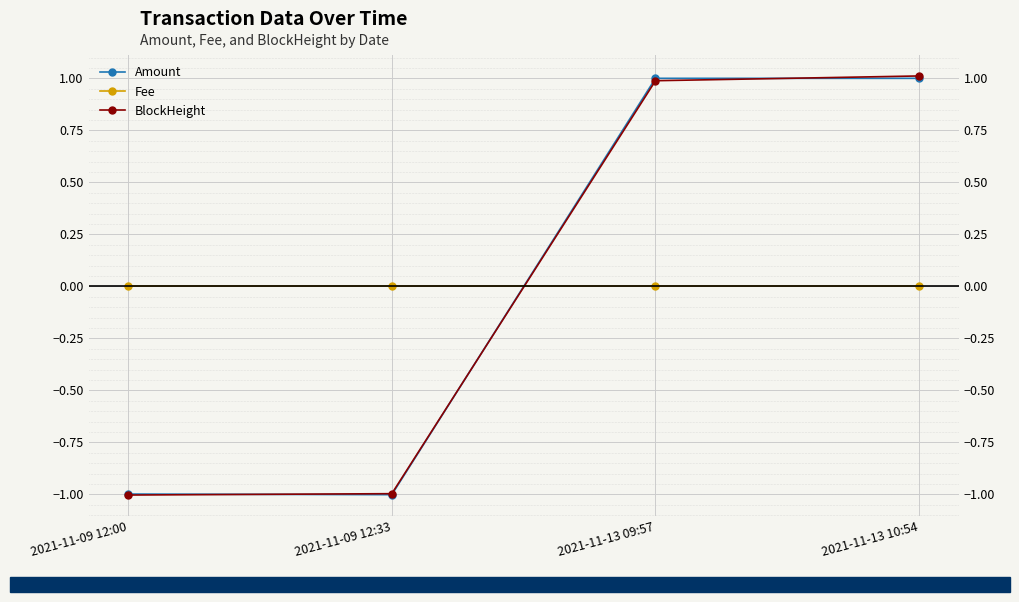

Where do Fee and BlockHeight first cross each other?

2021-11-09 12:33 and 2021-11-13 09:57